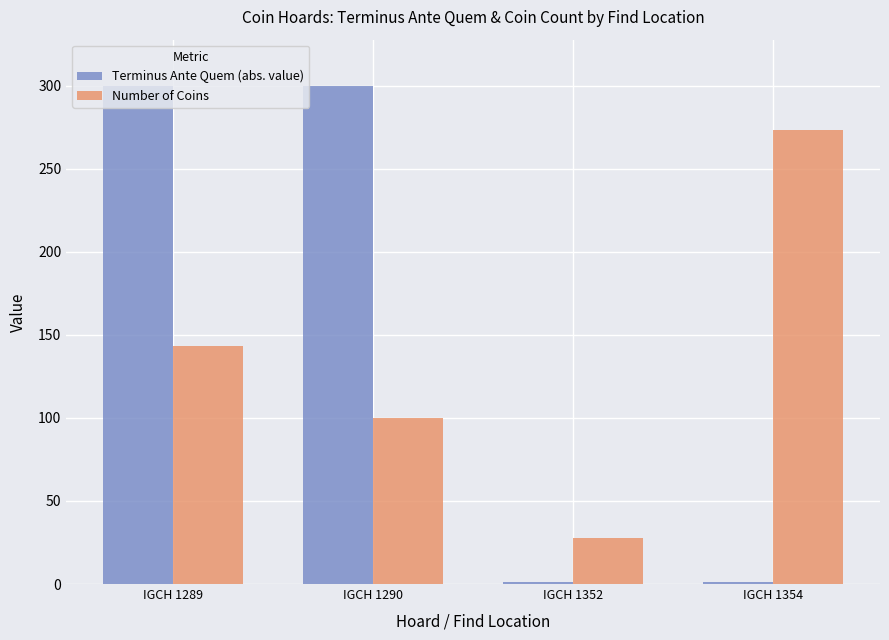

Count the number of data series in this chart.

2